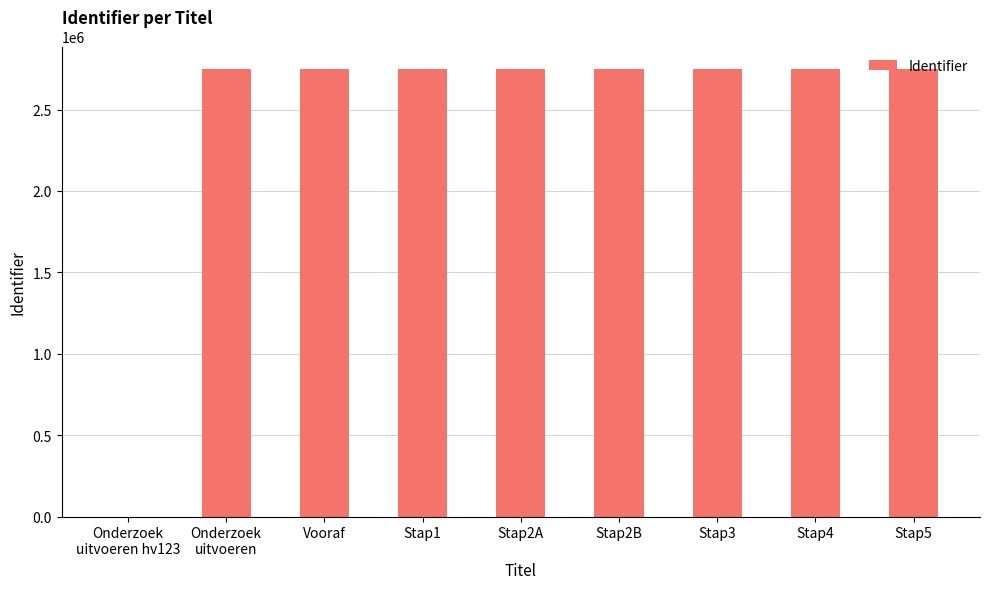

What is the difference between the values at Stap1 and Stap5?

10